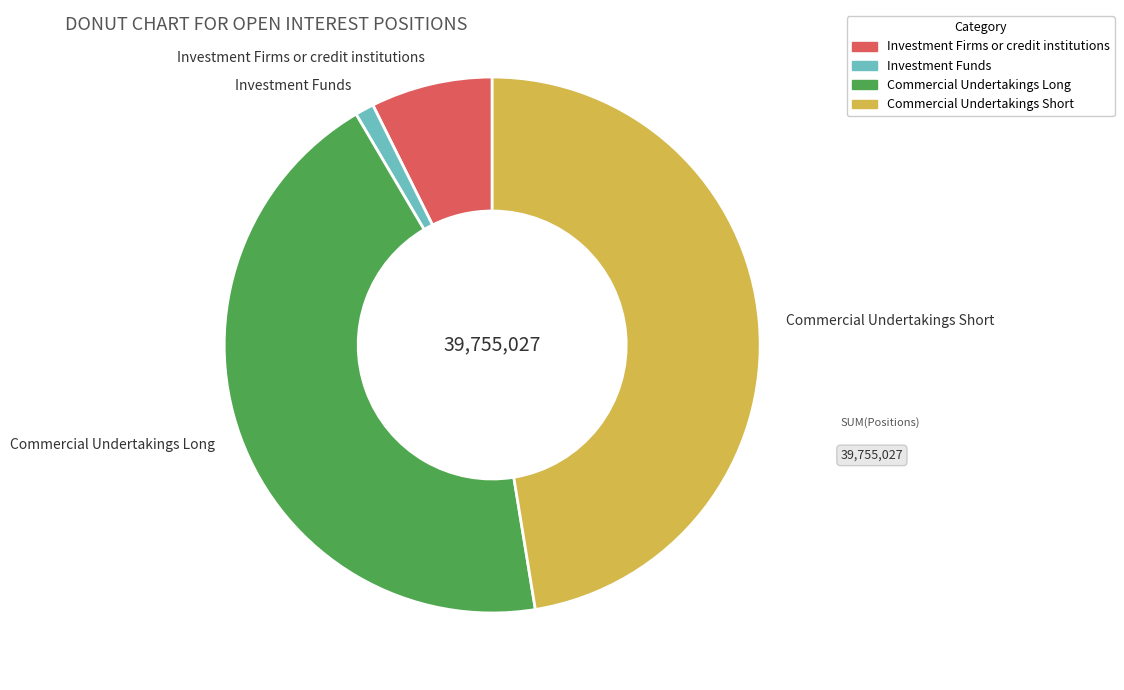

True or false: Commercial Undertakings Long accounts for 44% of the total.

True